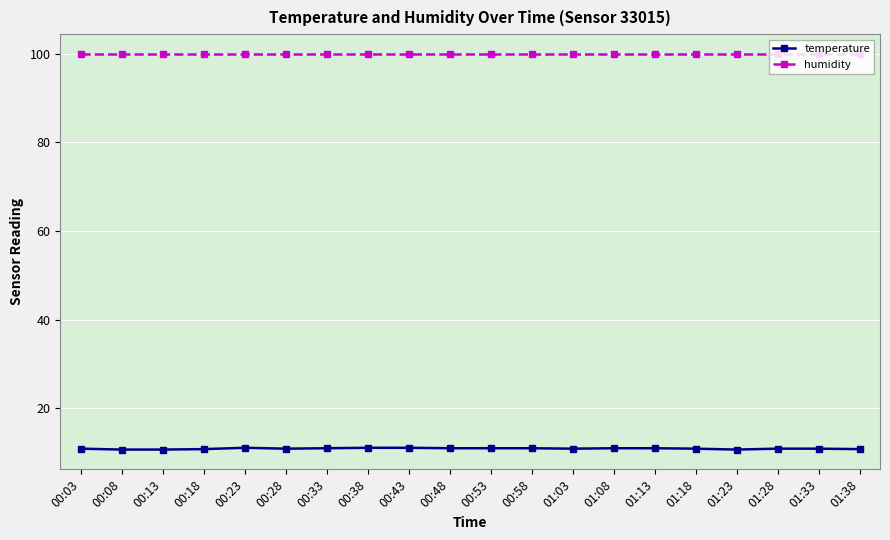

True or false: temperature has more than 0 interior local peaks.

True